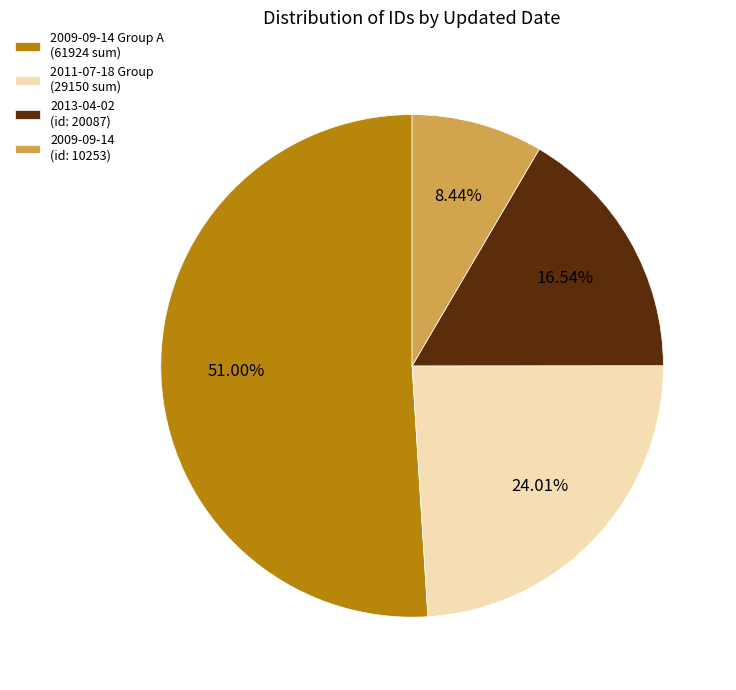

Rank the categories by value from lowest to highest.

2009-09-14 (id: 10253), 2013-04-02 (id: 20087), 2011-07-18 Group (29150 sum), 2009-09-14 Group A (61924 sum)